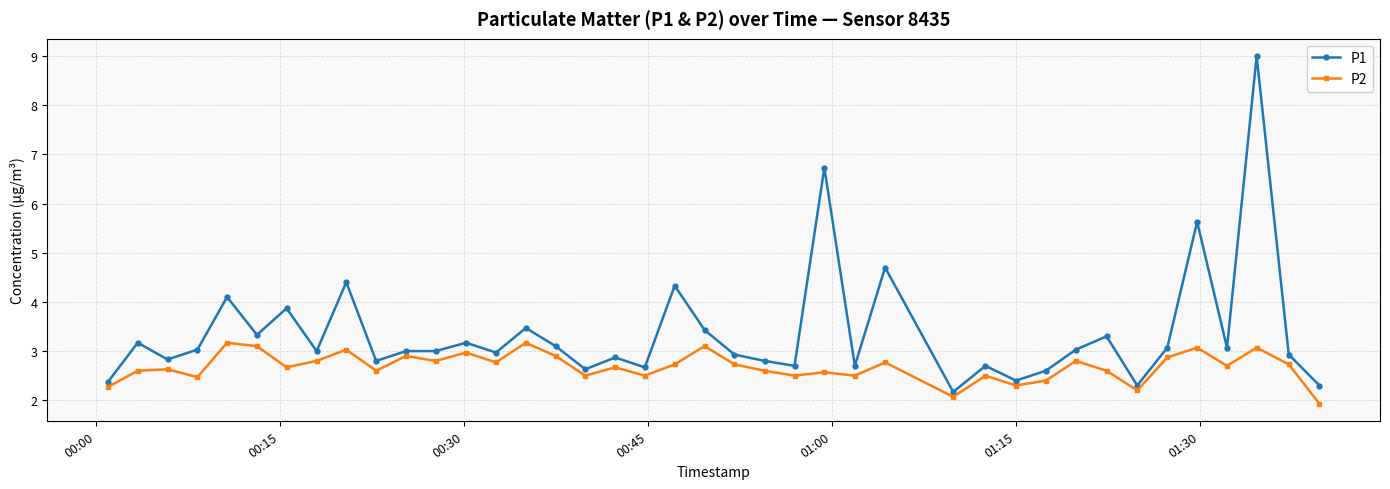

Does the chart have visible grid lines?

Yes